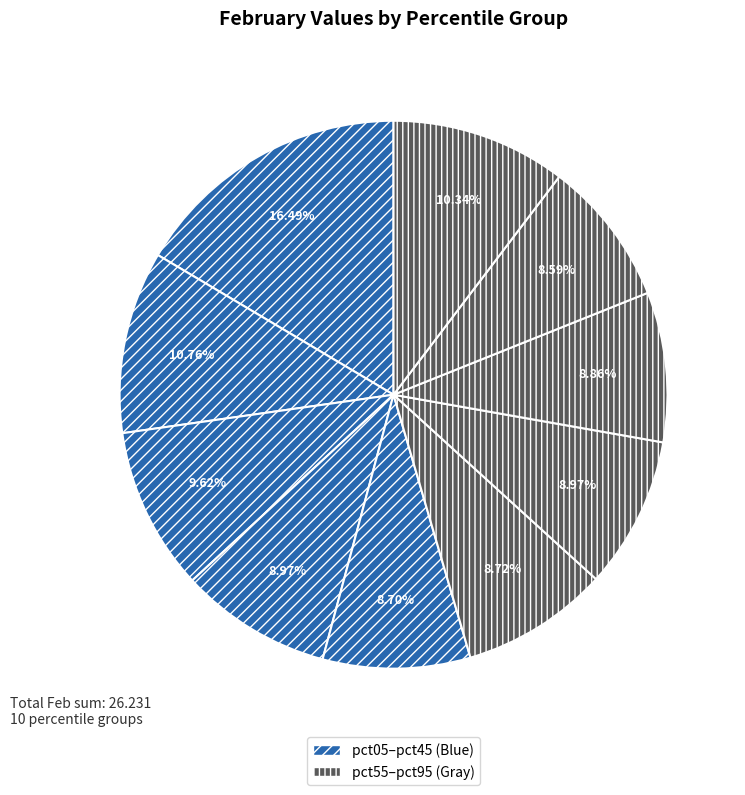

Which slice is the smallest?

pct85